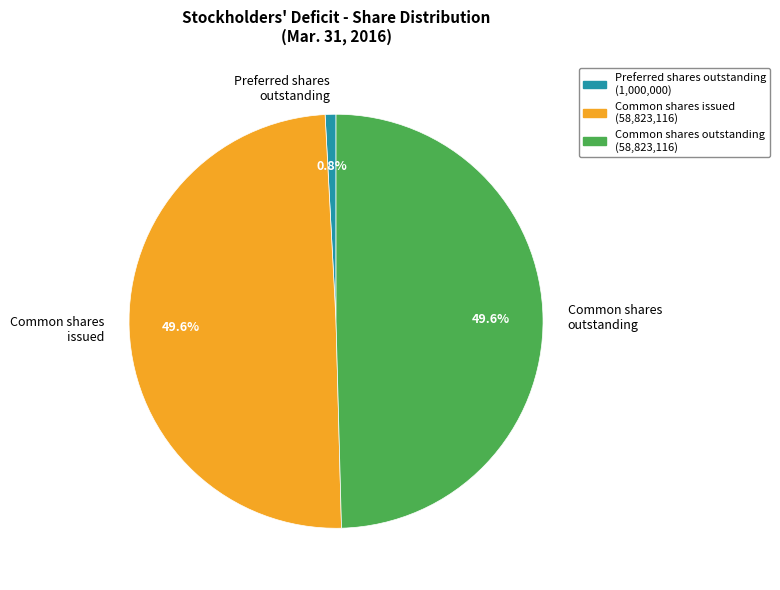

Approximately how many times larger is the value at Common shares issued compared to Common shares outstanding?

1.0